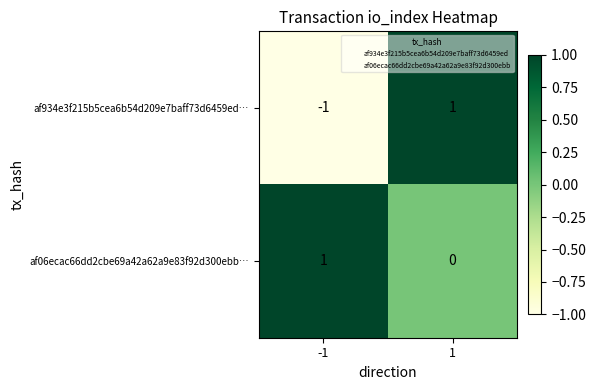

List the series in order of their overall mean, lowest first.

af934e3f215b5cea6b54d209e7baff73d6459ed…, af06ecac66dd2cbe69a42a62a9e83f92d300ebb…